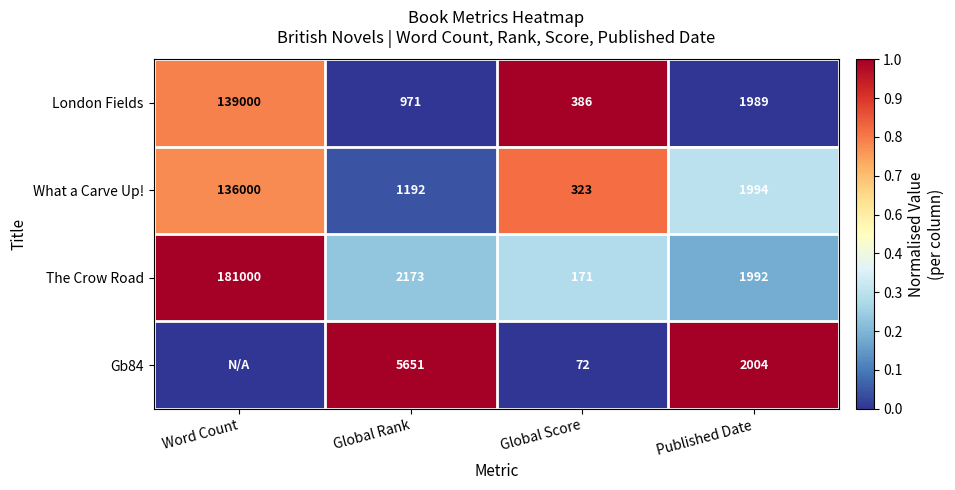

What is the total value across all series at Global Score?

952